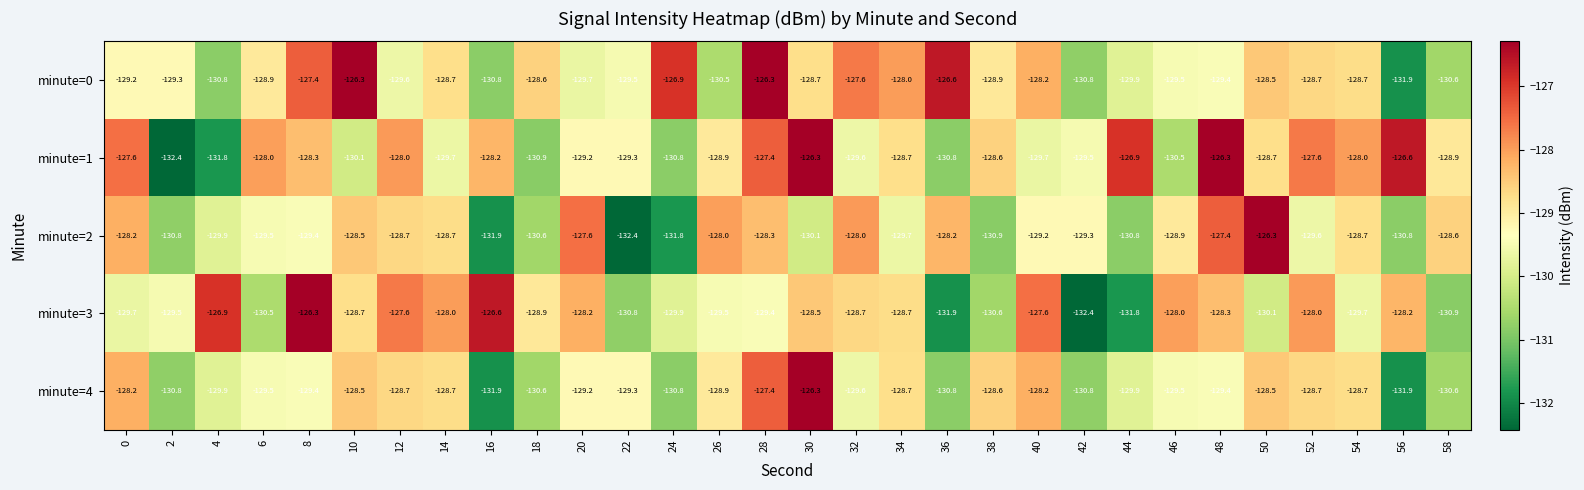

At which category is the sum across all series the highest?

28